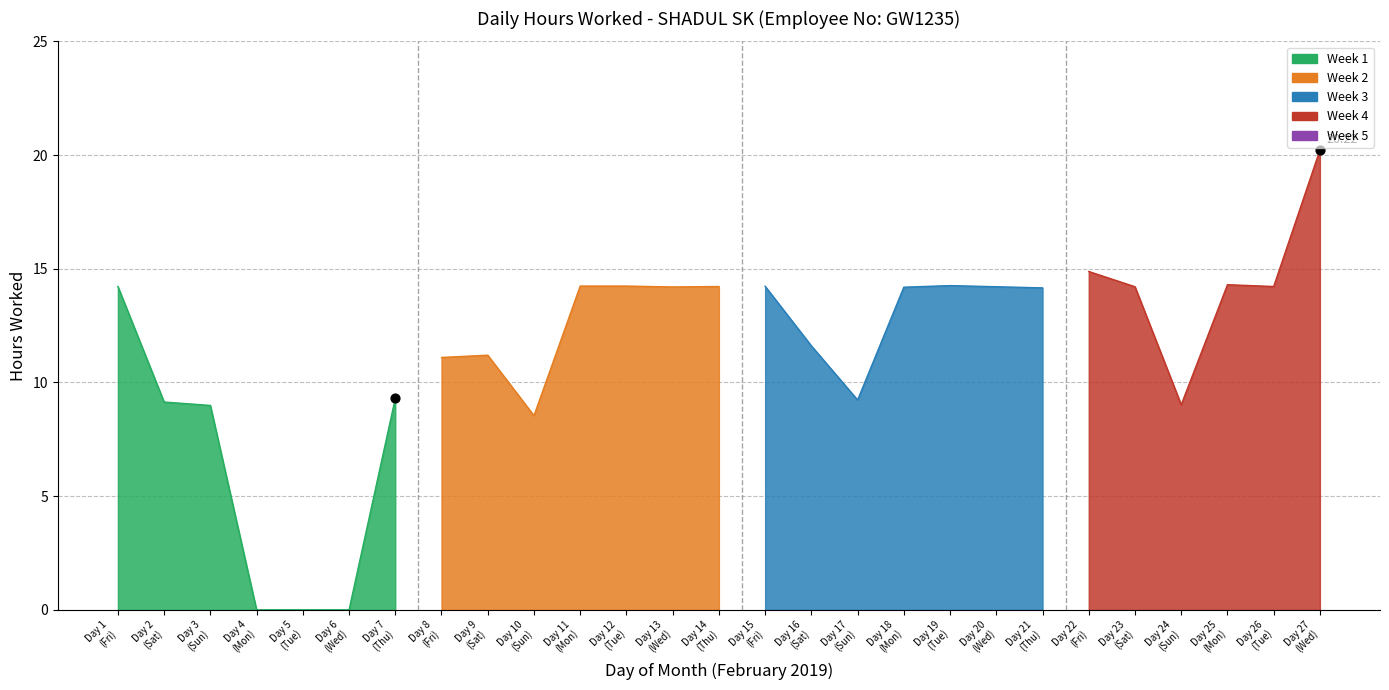

What is the ratio of the value at 24 to the value at 21?

0.6